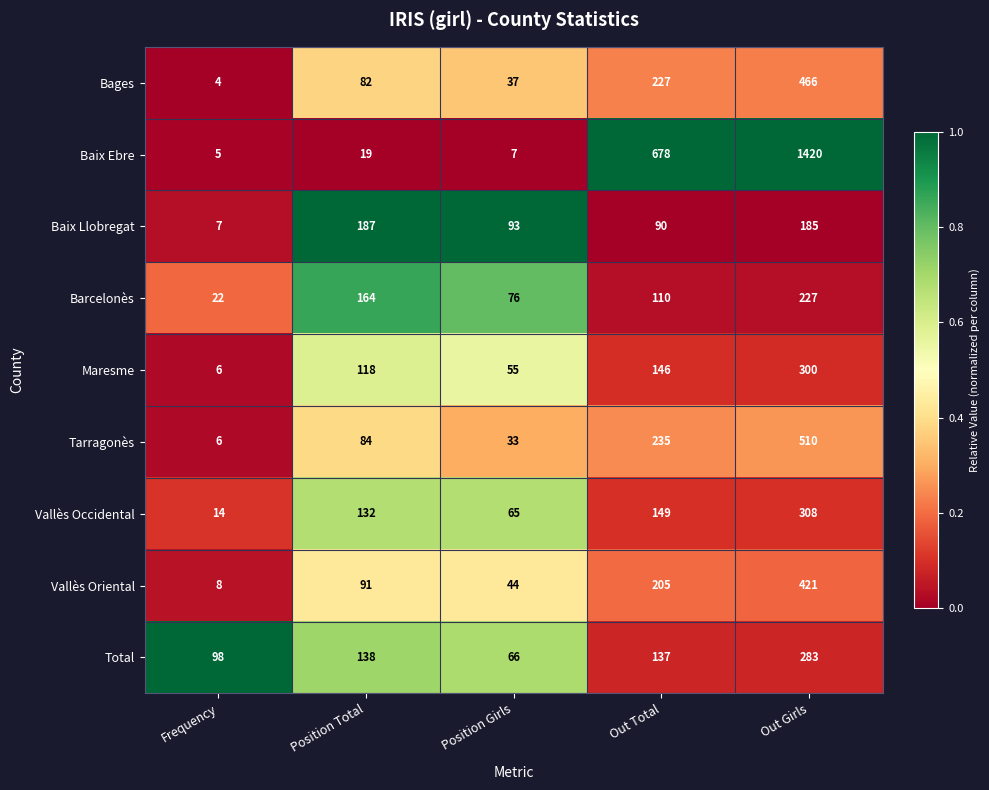

What is the lowest value of the Vallès Oriental series?

8